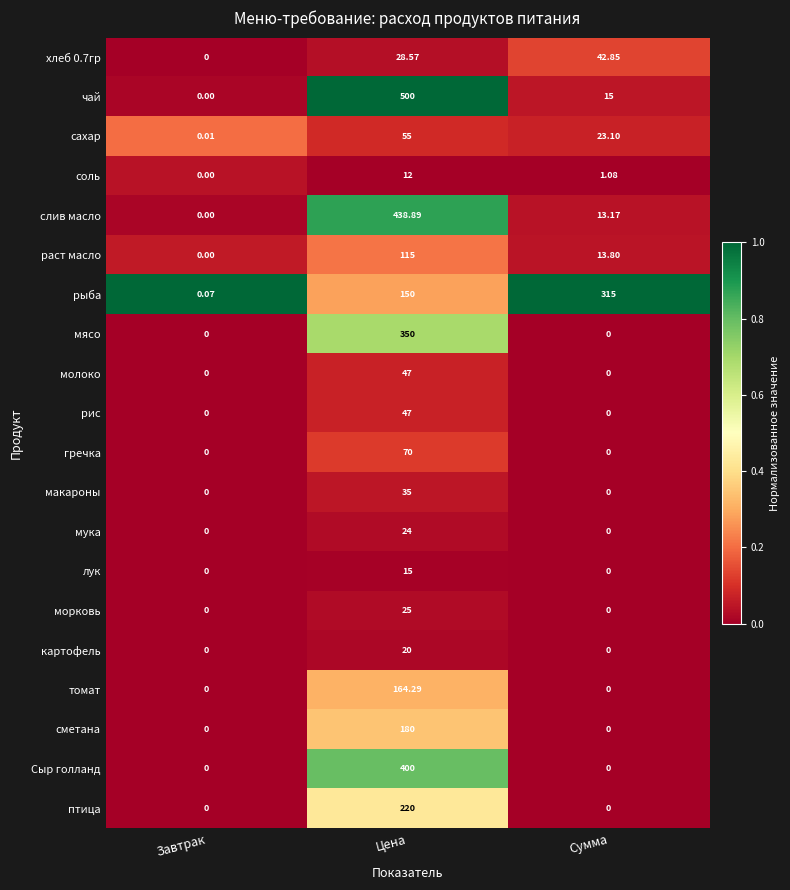

At which label does сахар reach its minimum?

Завтрак